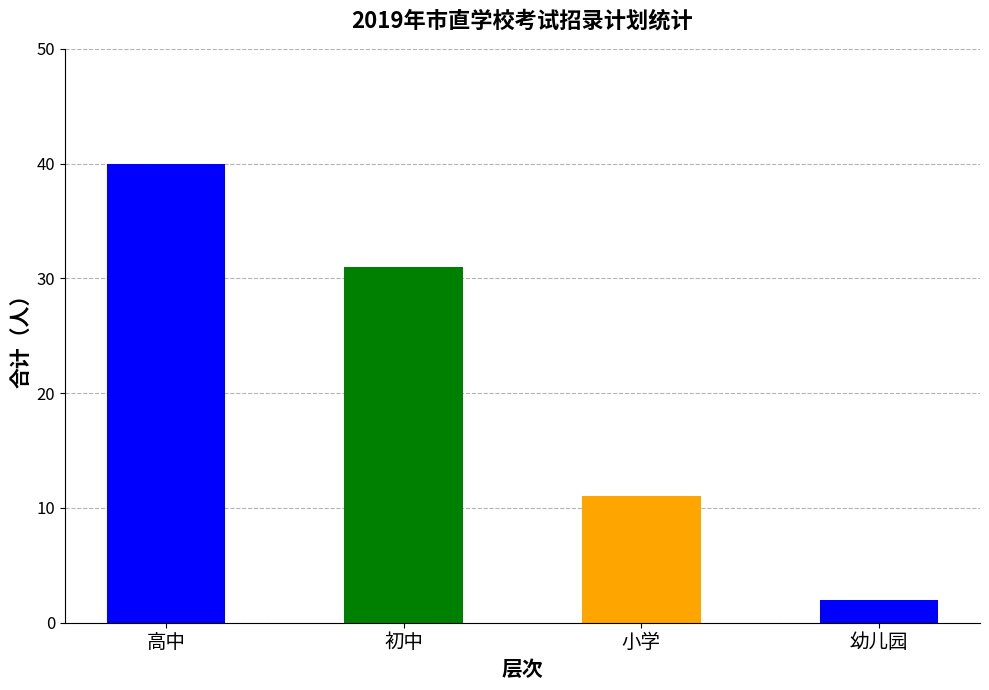

What is the minimum value shown in the chart?

2